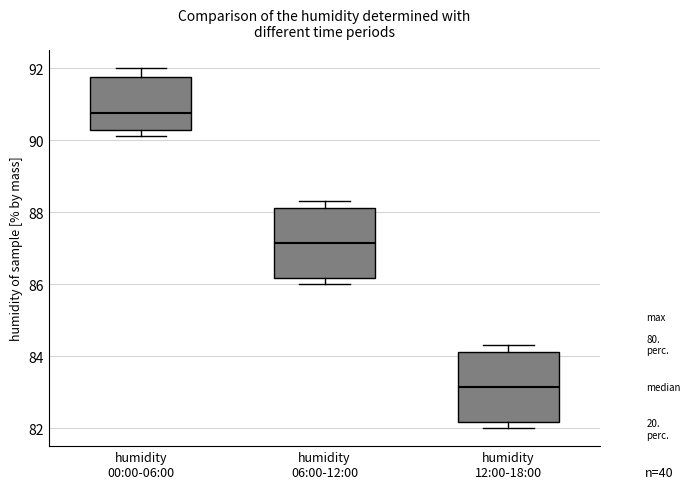

Which box's median line is the highest?

humidity 00:00-06:00